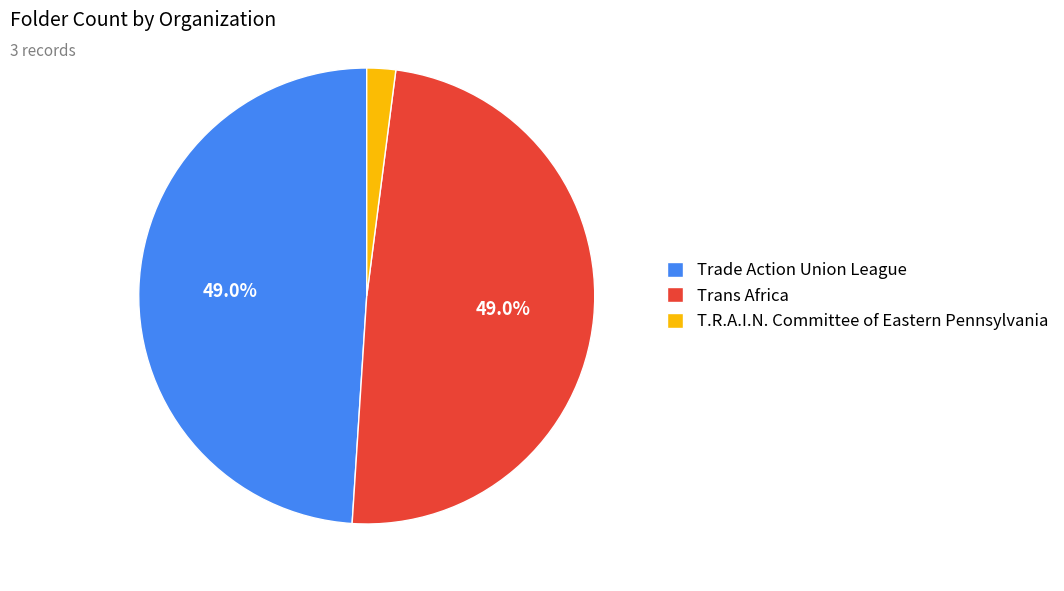

What is the smallest slice in the pie chart?

T.R.A.I.N. Committee of Eastern Pennsylvania